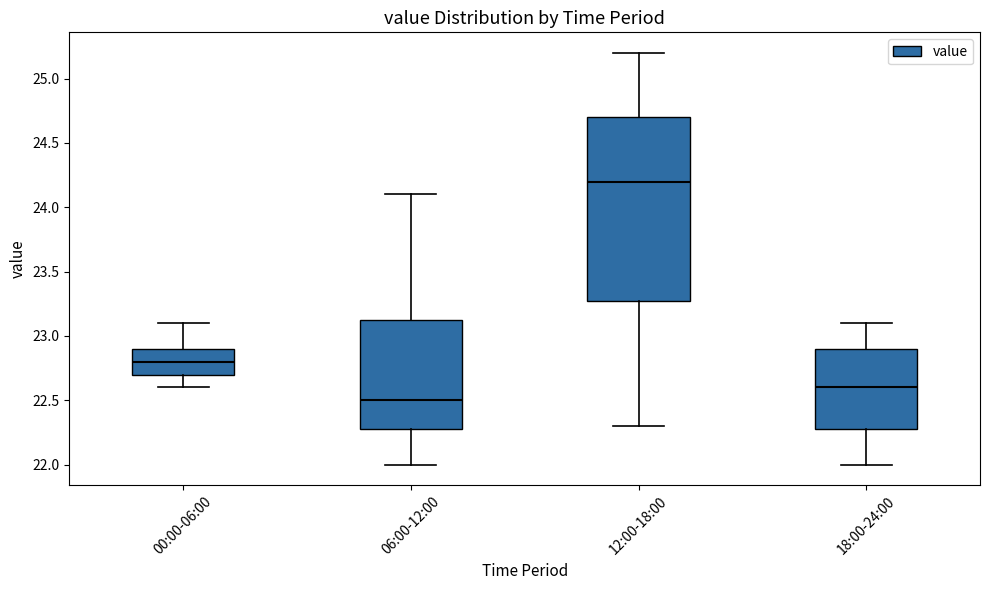

Where does the upper whisker of the box for 00:00-06:00 end on the y-axis? The values are not printed on the chart, so give them approximately, as read against the axis.

23.10